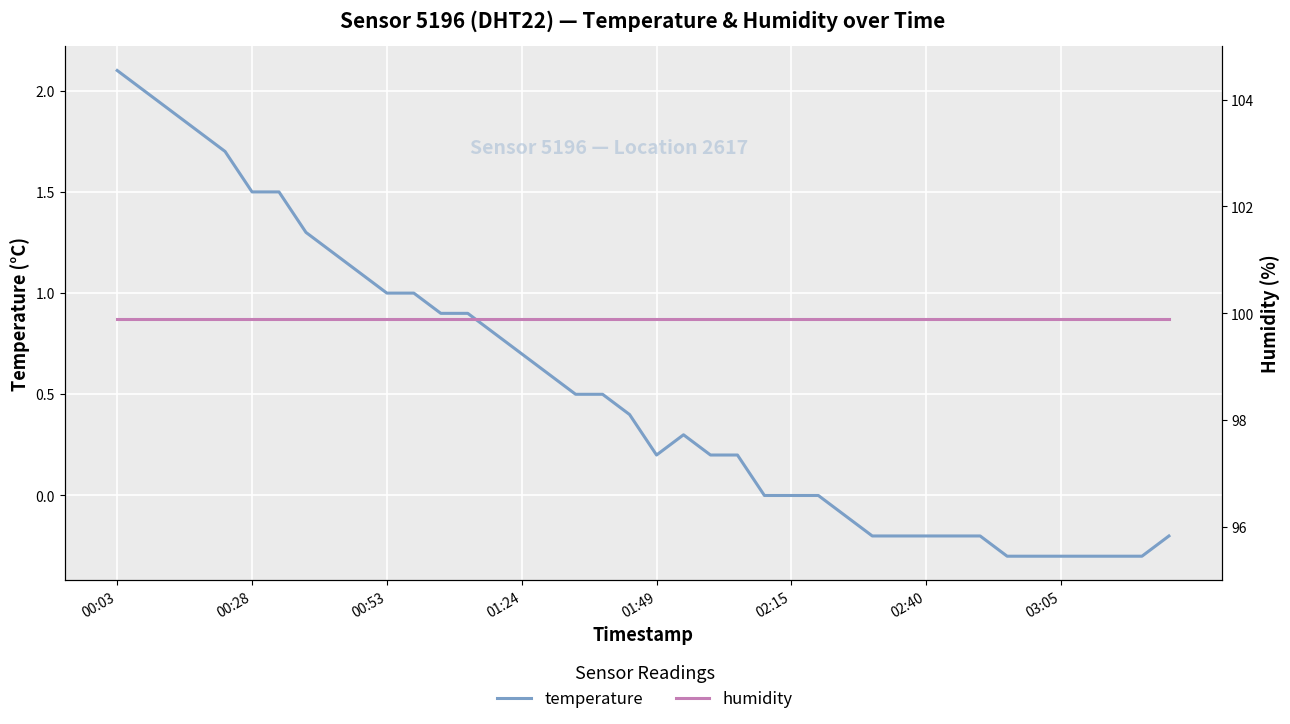

What position from the left is 33?

34